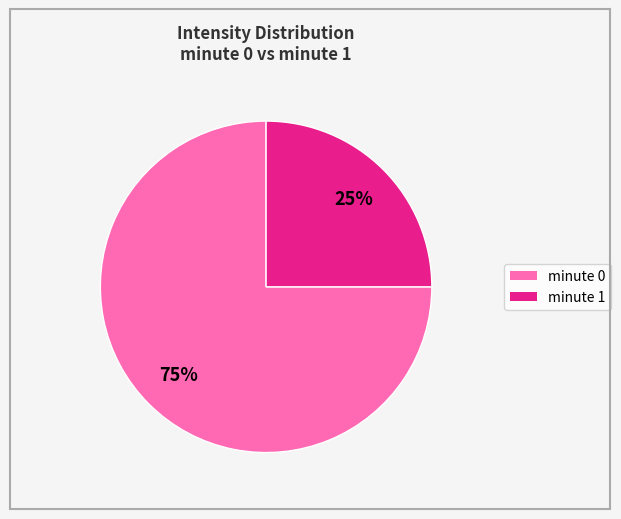

Is it true that minute 0 is 83% of the pie?

False